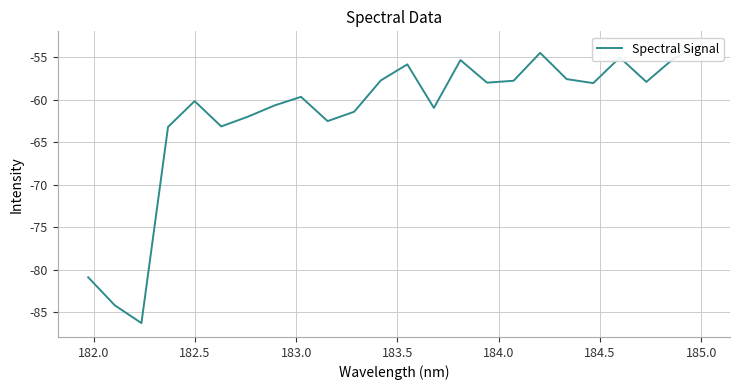

What is the difference between the maximum and minimum values?

32.7